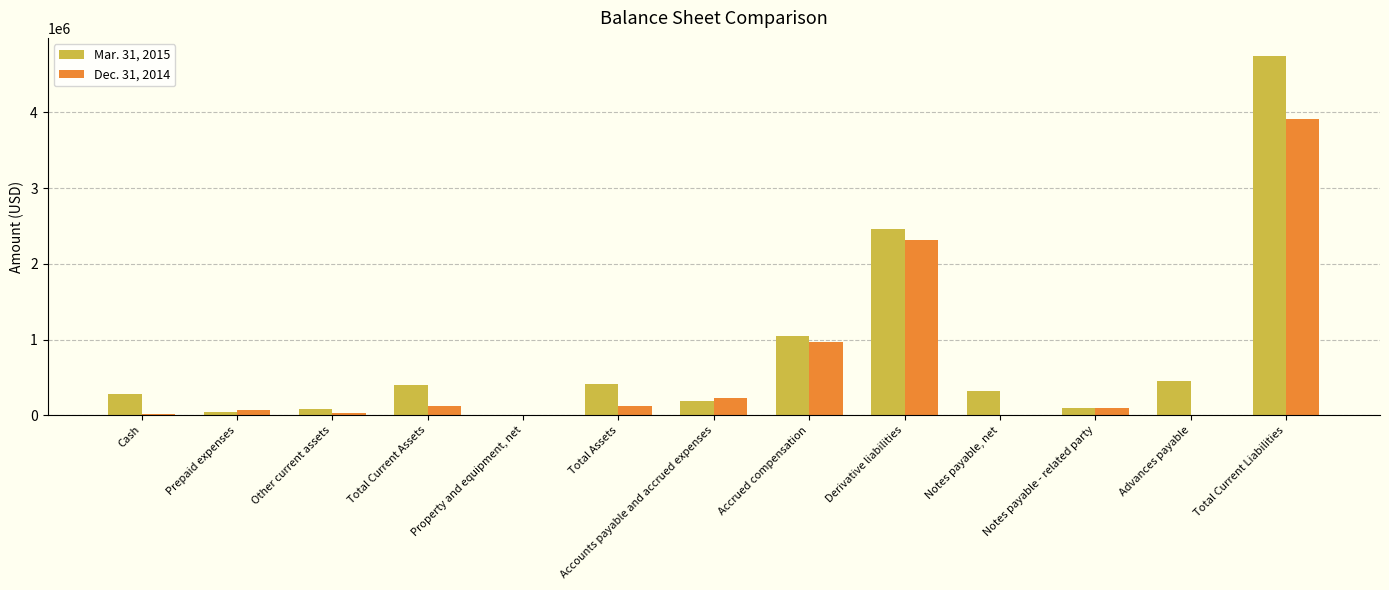

What is the sum of all Mar. 31, 2015 values?

10534511